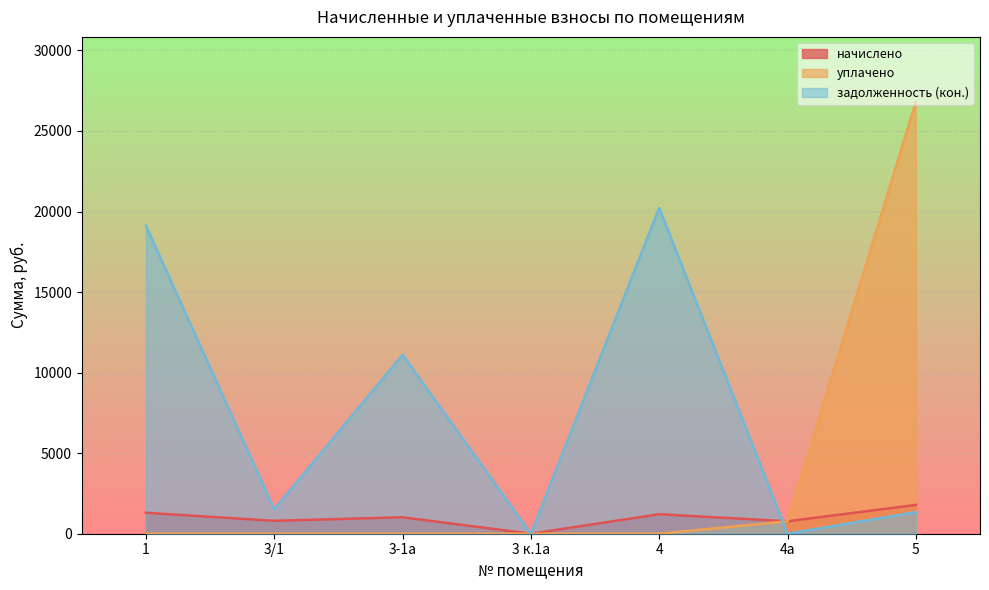

Reading right to left, extract all data points from this chart.

начислено: 1787.9	772.2	1211.8	0.0	1021.7	801.9	1300.9
уплачено: 26819.1	772.2	0.0	0.0	0.0	0.0	0.0
задолженность (кон.): 1338.6	0.0	20230.2	0.0	11109.1	1518.9	19121.3